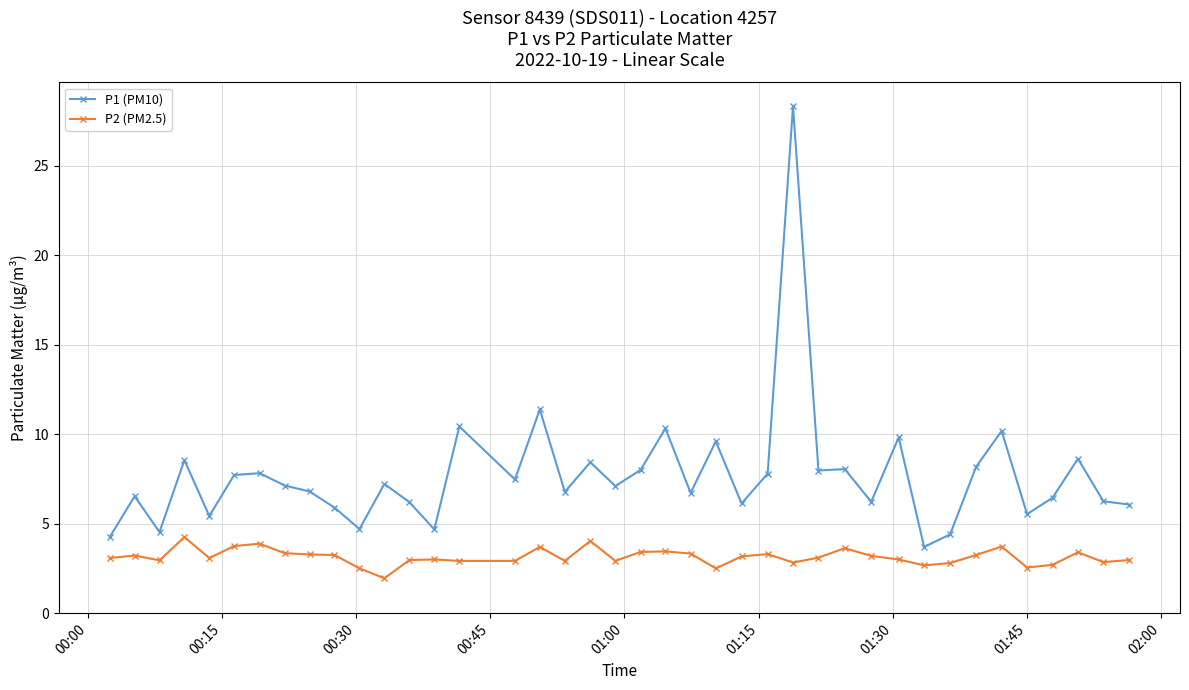

True or false: P2 (PM2.5) and P1 (PM10) intersect in this chart.

False